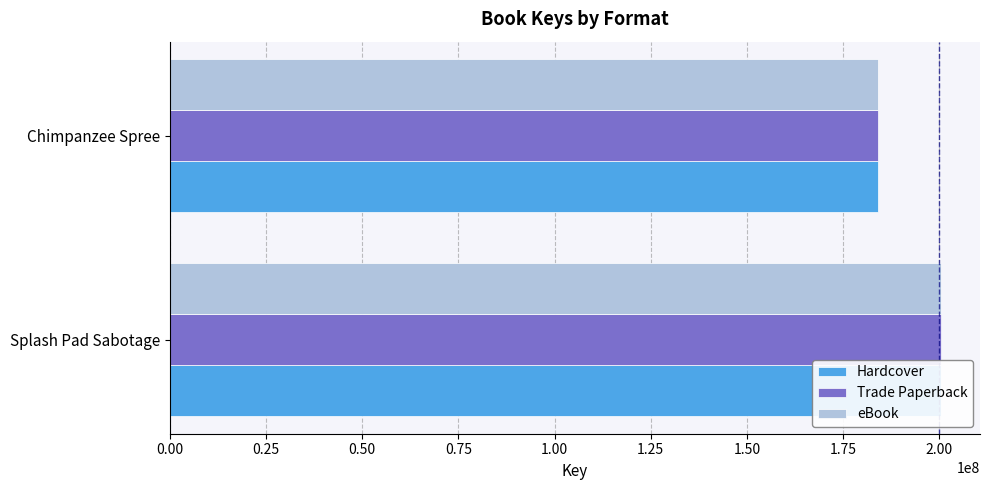

Are the bars horizontal?

Yes